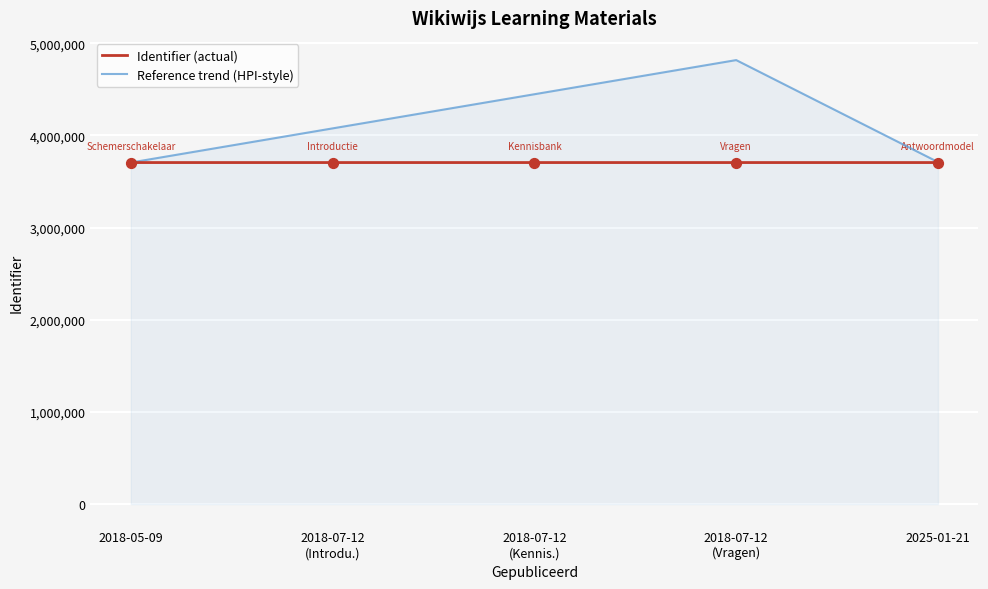

What is the highest value of the Identifier (actual) series?

3705315.0